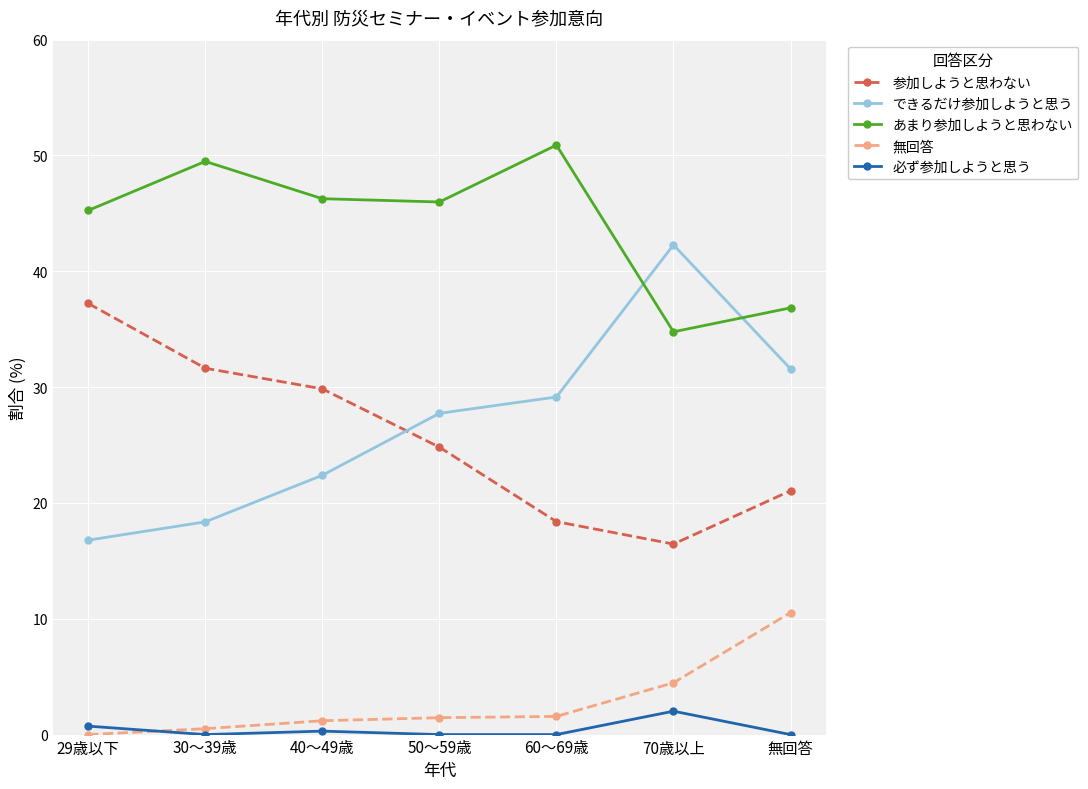

What is the highest value of the できるだけ参加しようと思う series?

42.3